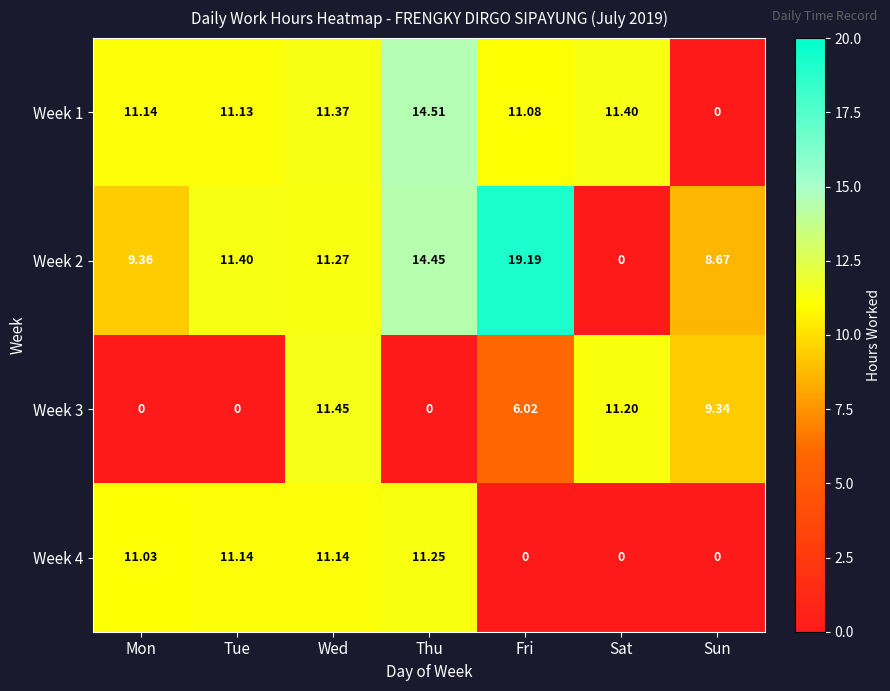

At which label is Week 2 closest to 9?

Sun